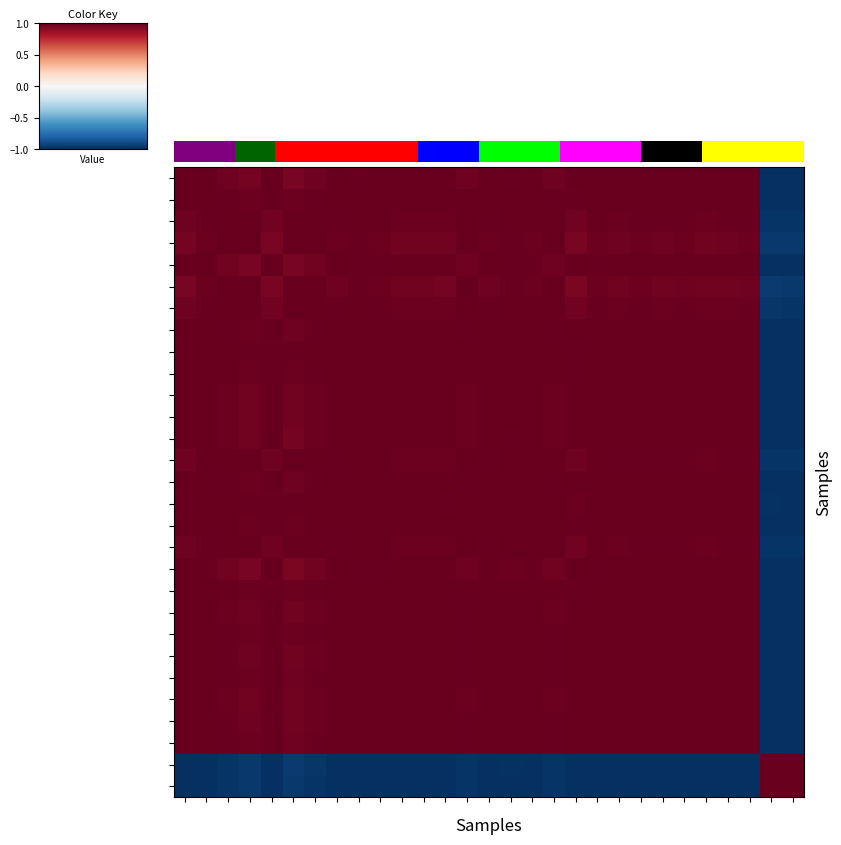

What is the spread (max minus min) of values at 25?

2.0